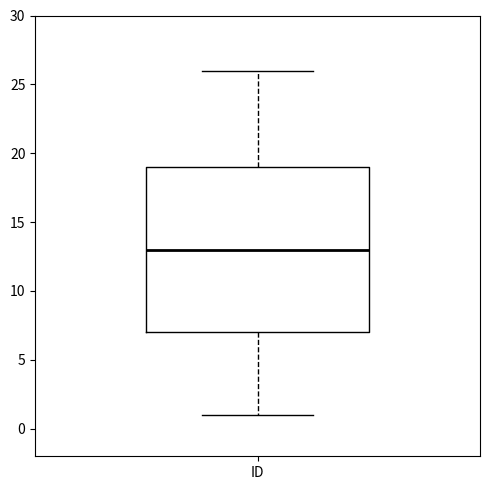

Where is the lower edge of the box for ID on the y-axis? The values are not printed on the chart, so give them approximately, as read against the axis.

7